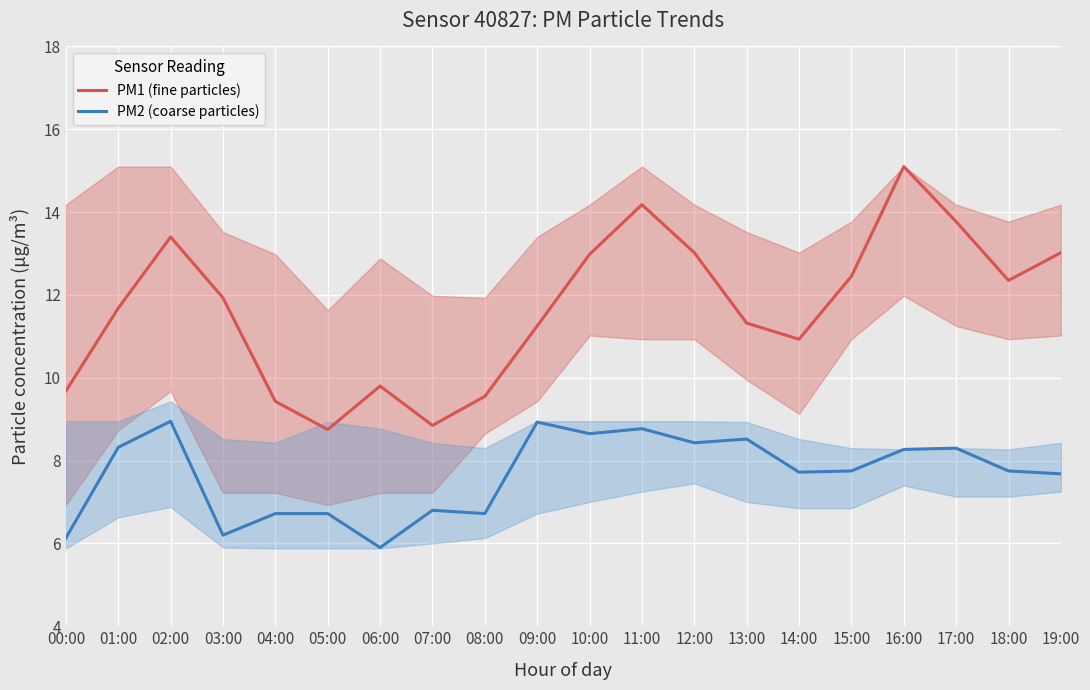

Reading left to right, extract all data points from this chart.

PM1 (fine particles): 9.7	11.7	13.4	11.9	9.4	8.8	9.8	8.8	9.6	11.2	13.0	14.2	13.0	11.3	10.9	12.4	15.1	13.8	12.3	13.0
PM2 (coarse particles): 6.1	8.3	8.9	6.2	6.7	6.7	5.9	6.8	6.7	8.9	8.7	8.8	8.4	8.5	7.7	7.8	8.3	8.3	7.8	7.7